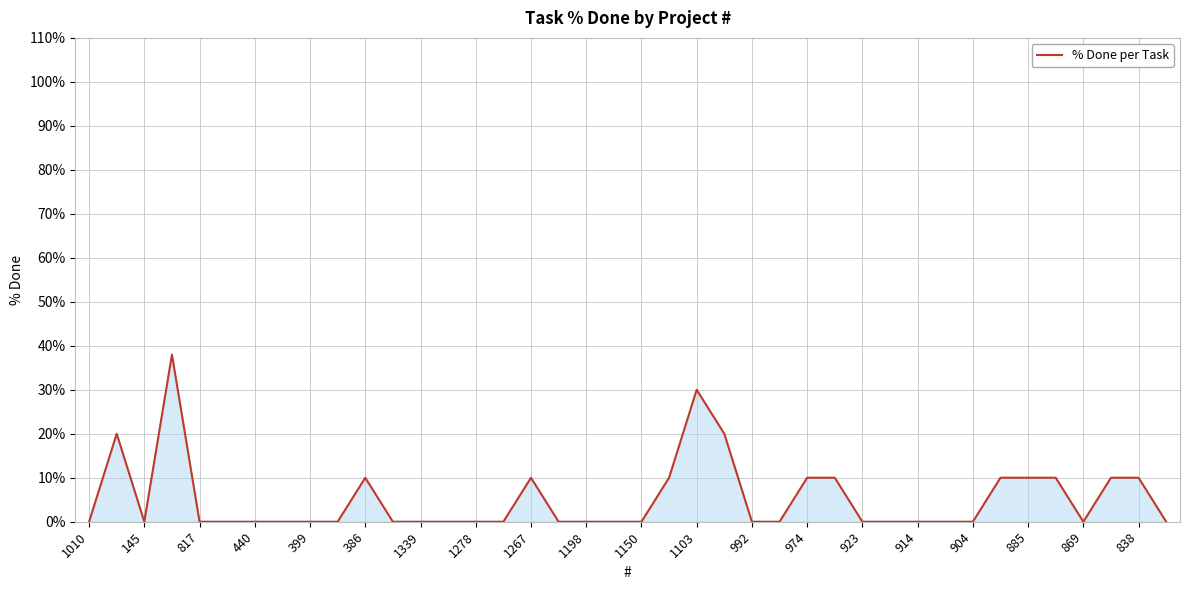

What is the difference between the maximum and minimum values?

38